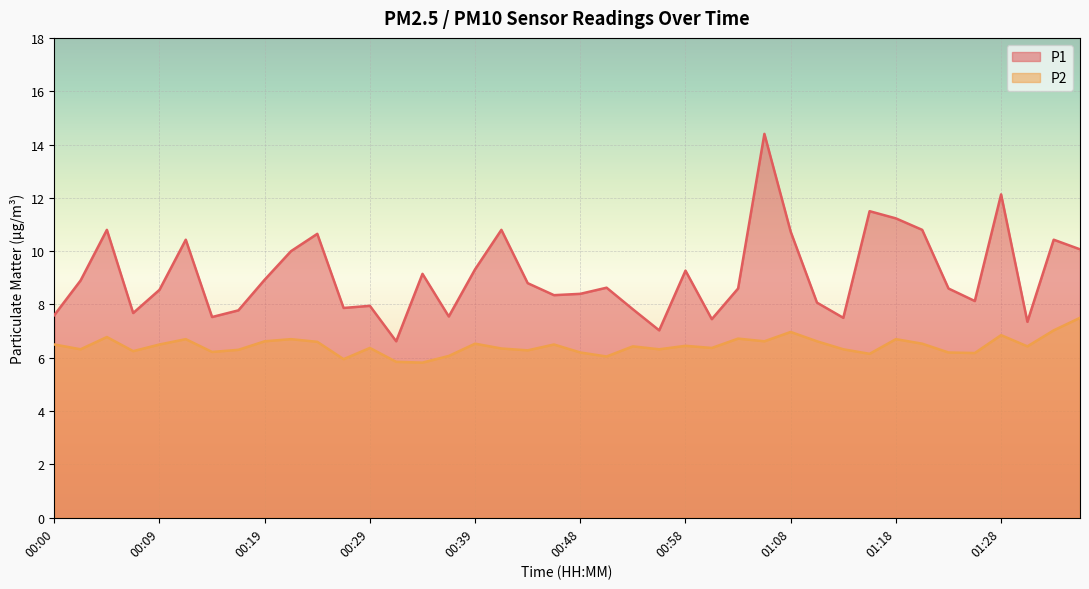

How many series are shown in this chart?

2